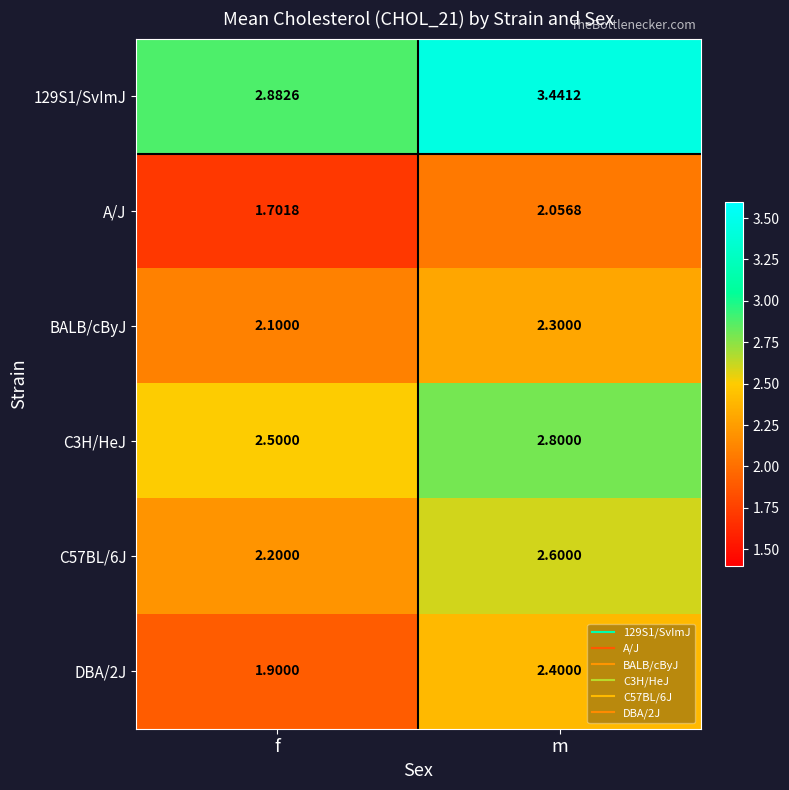

Which category has the highest value in the A/J series?

m